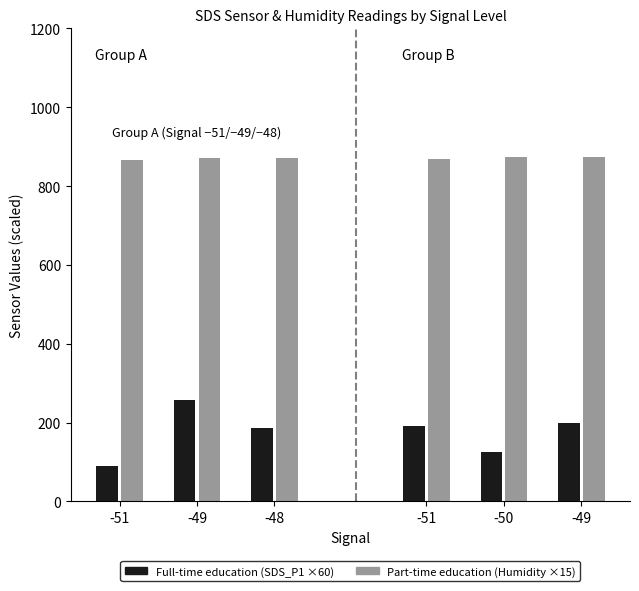

True or false: Full-time education has a value of 122.3 at -48.

False